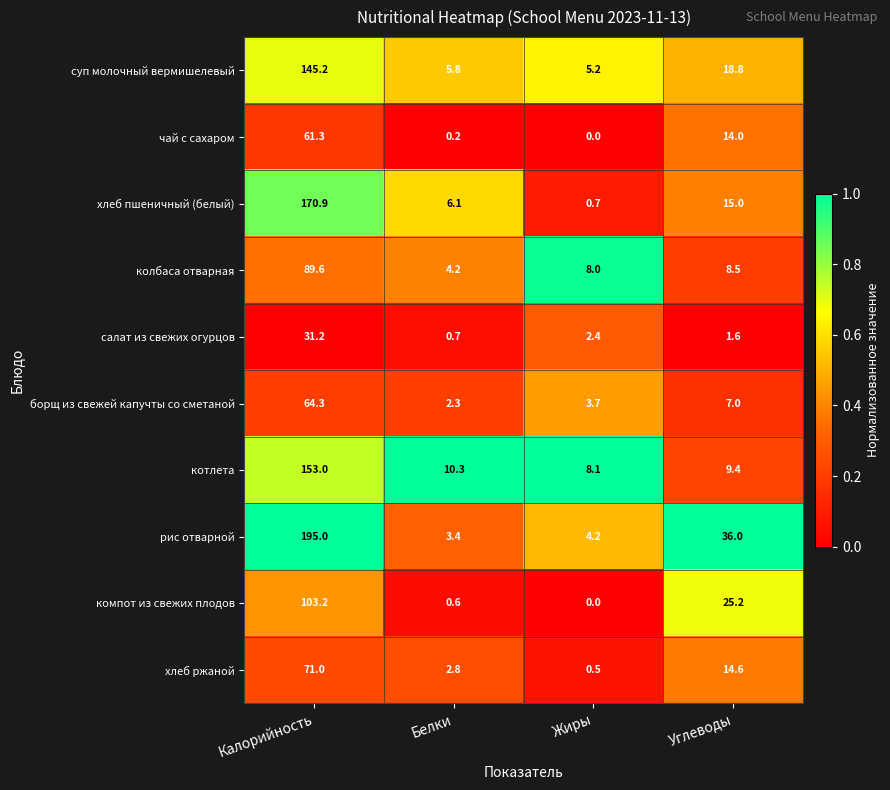

Which series changed the most between Белки and Жиры?

хлеб пшеничный (белый)